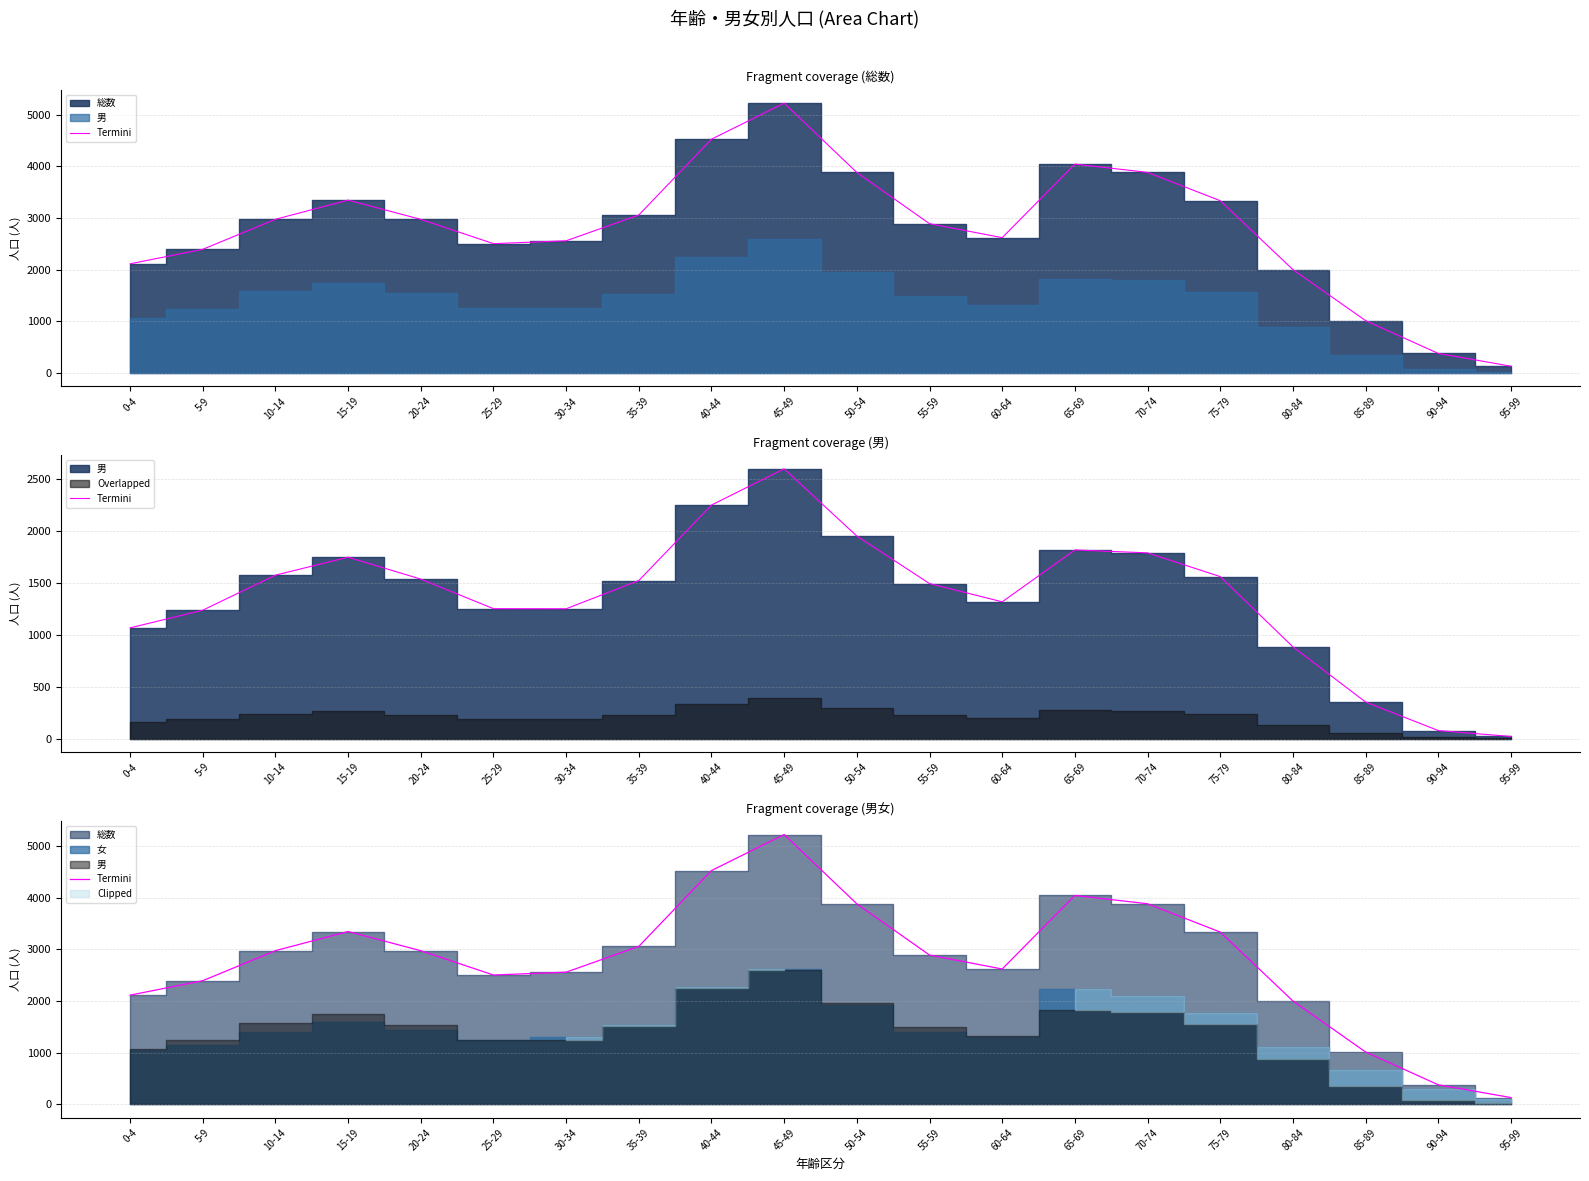

What is the greatest value displayed?

5220